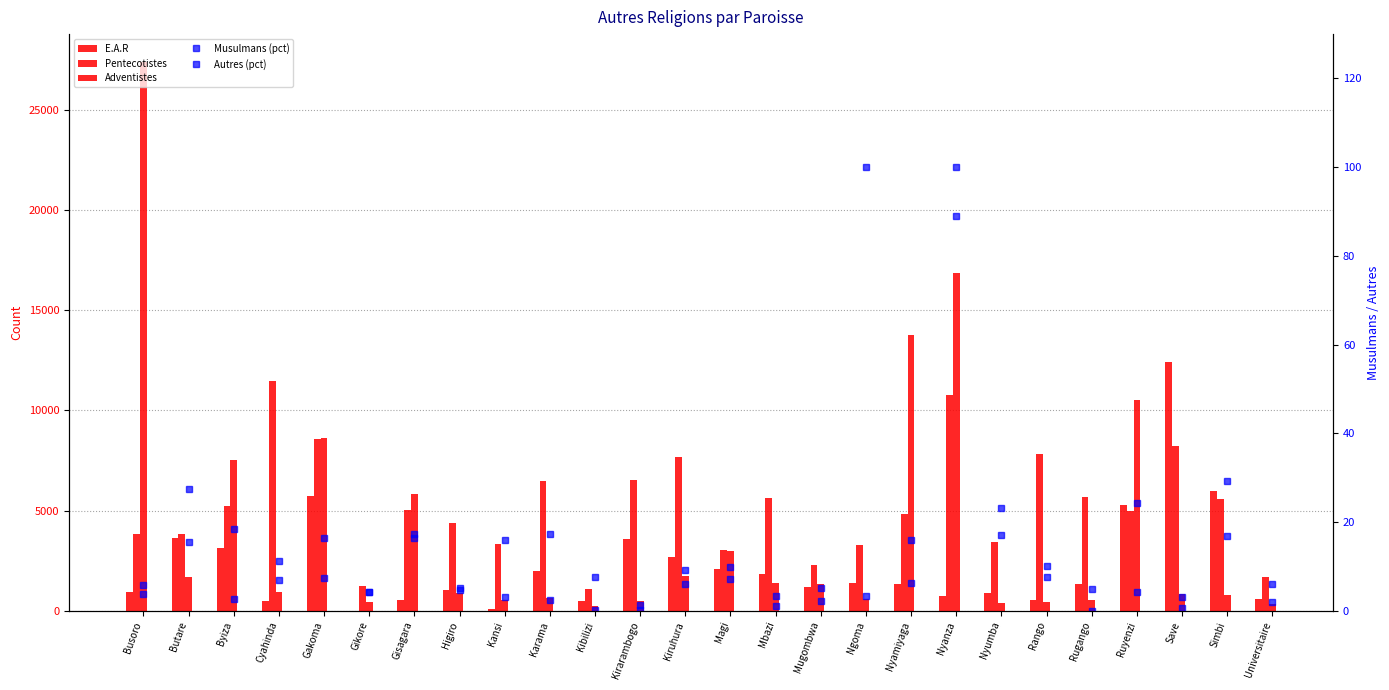

At how many categories does at least one series exceed 15624?

2